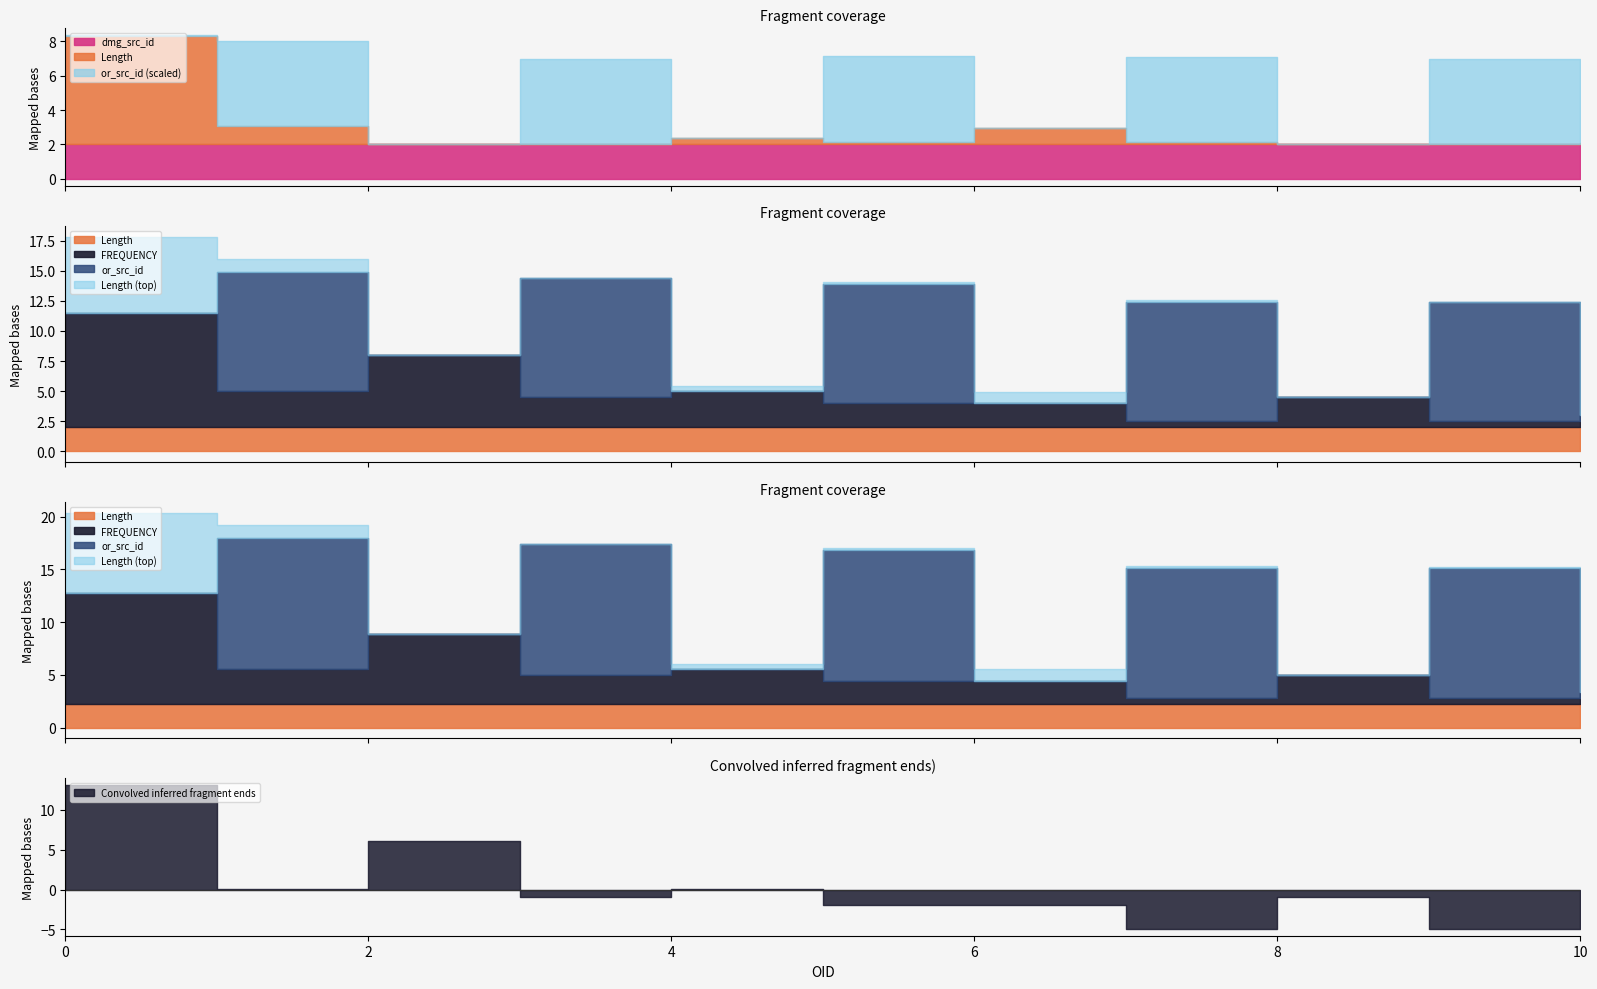

True or false: dmg_src_id has more than 1 points higher than both neighbors.

False